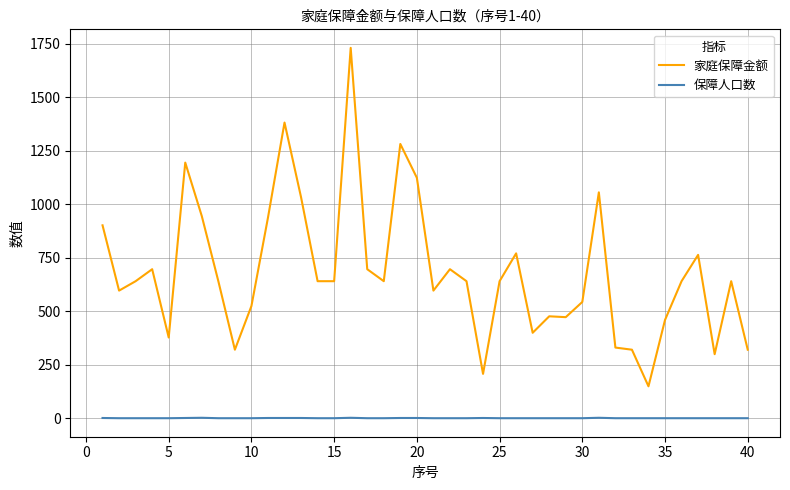

In 家庭保障金额, how many points are higher than both neighbors (excluding endpoints)?

11